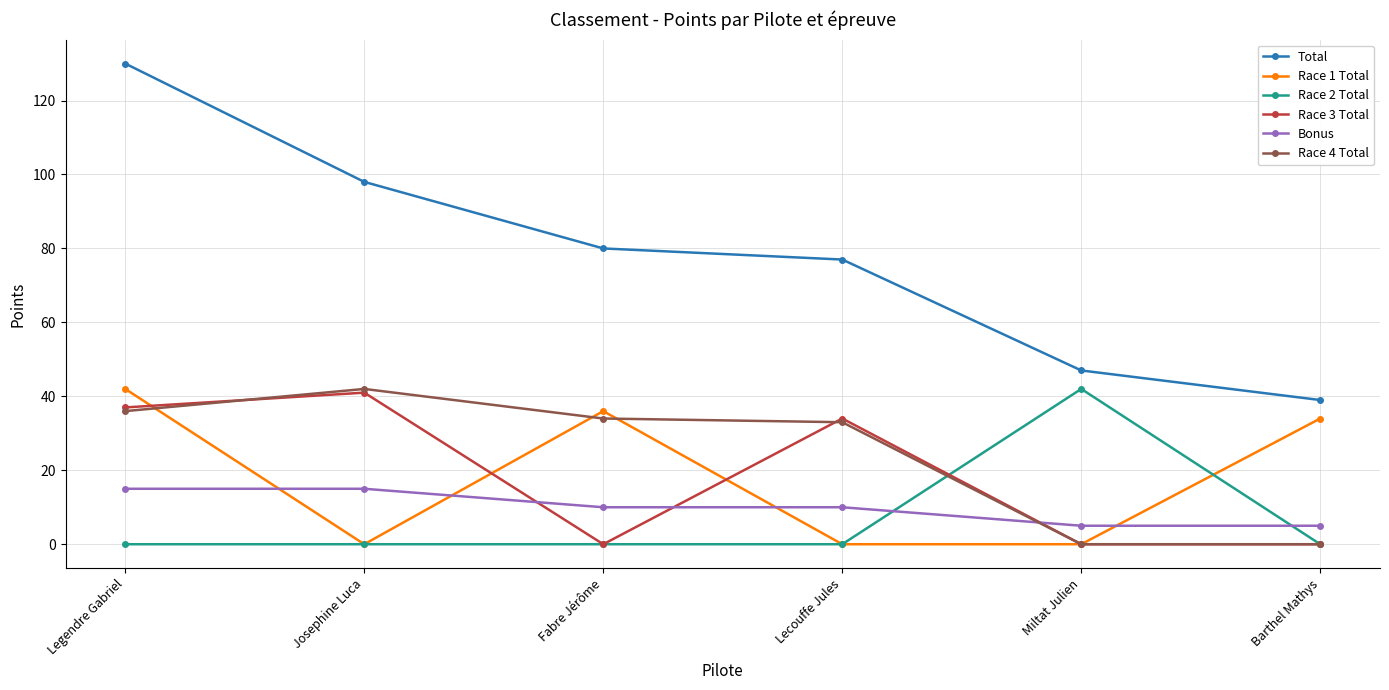

Is it true that Race 1 Total equals 0 at Miltat Julien?

True